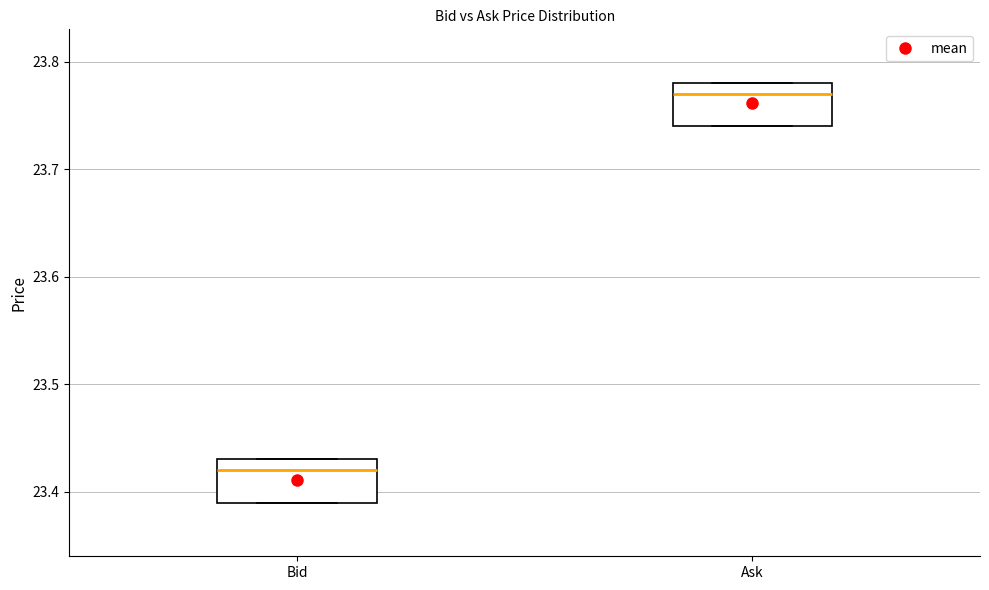

Reading left to right, read every box against the y-axis: the position of its median line, the range the box covers, and the ends of its whiskers. The values are not printed on the chart, so give them approximately, as read against the axis.

Bid: median 23.42, box 23.39 to 23.43, whiskers 23.39 to 23.43
Ask: median 23.77, box 23.74 to 23.78, whiskers 23.74 to 23.78